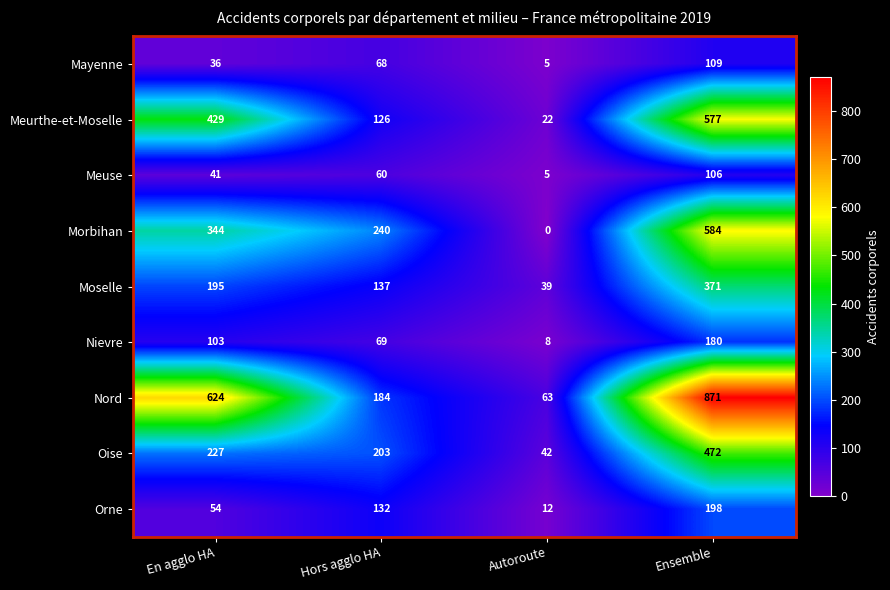

At Hors agglo HA, list the series in order from largest to smallest.

Morbihan, Oise, Nord, Moselle, Orne, Meurthe-et-Moselle, Nievre, Mayenne, Meuse